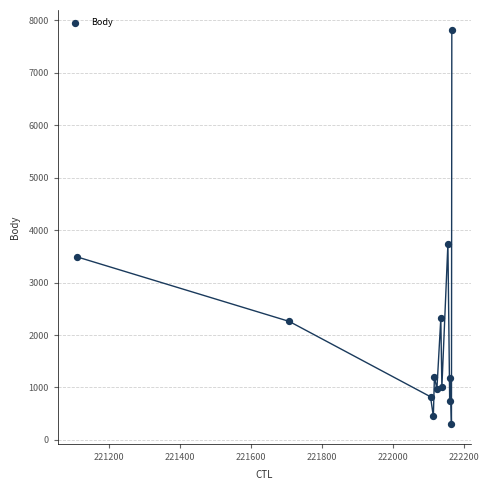

What Y value in the scatter plot is closest to 4064?

3743